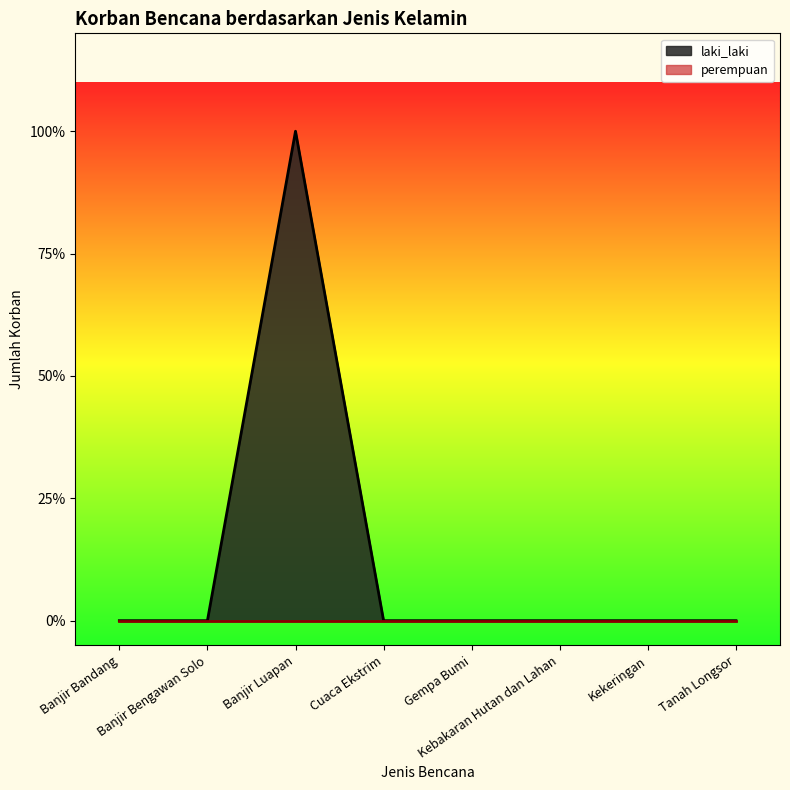

Reading left to right, transcribe all the data shown in this chart.

0	0	1	0	0	0	0	0